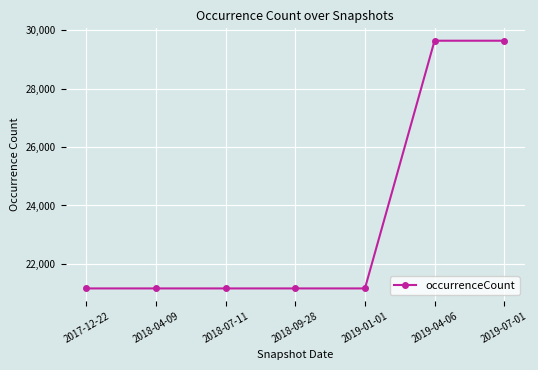

Approximately how many times larger is the value at 2019-01-01 compared to 2019-04-06?

0.7